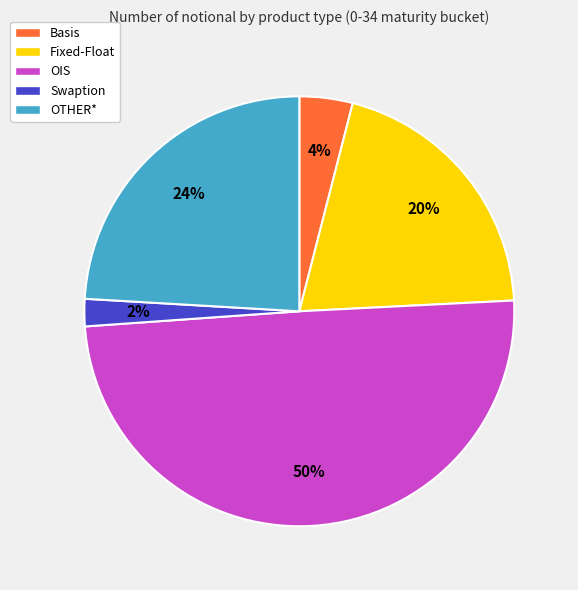

To the nearest percent, what is the difference between the largest and smallest slice percentages?

48%